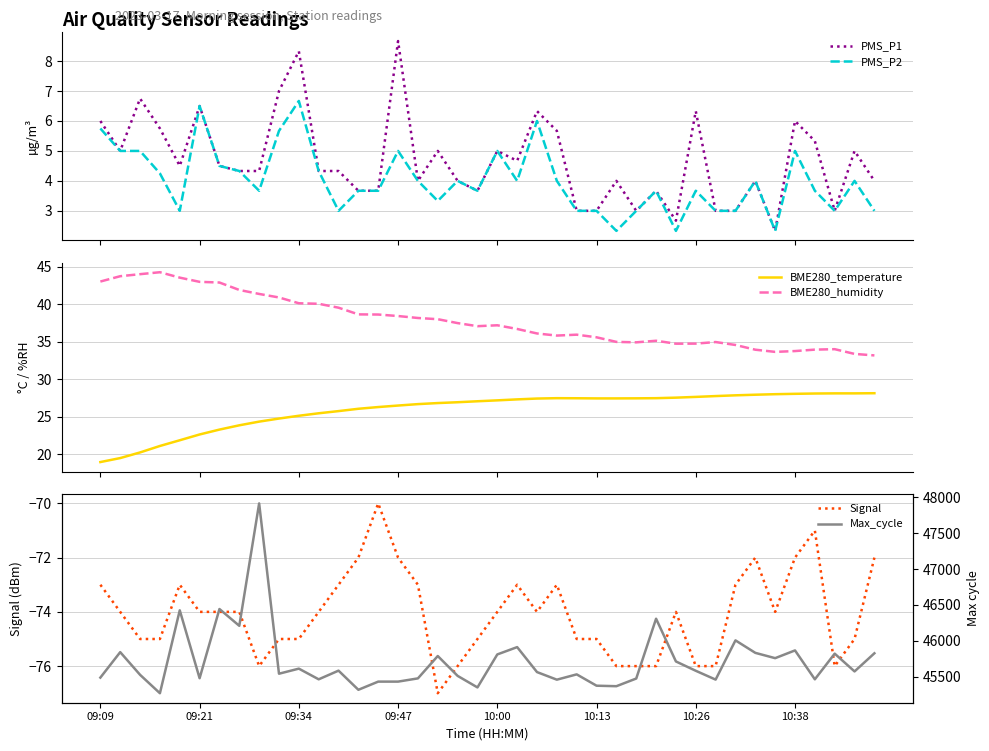

How many values in the Max_cycle series exceed 45573?

19